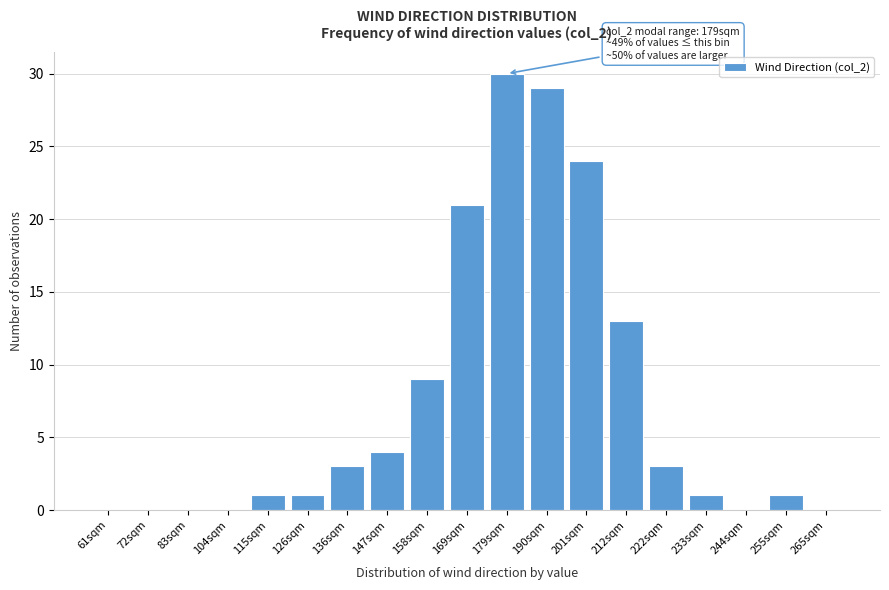

Reading left to right, what are all the values shown in this chart?

61sqm=0	72sqm=0	83sqm=0	104sqm=0	115sqm=1	126sqm=1	136sqm=3	147sqm=4	158sqm=9	169sqm=21	179sqm=30	190sqm=29	201sqm=24	212sqm=13	222sqm=3	233sqm=1	244sqm=0	255sqm=1	265sqm=0